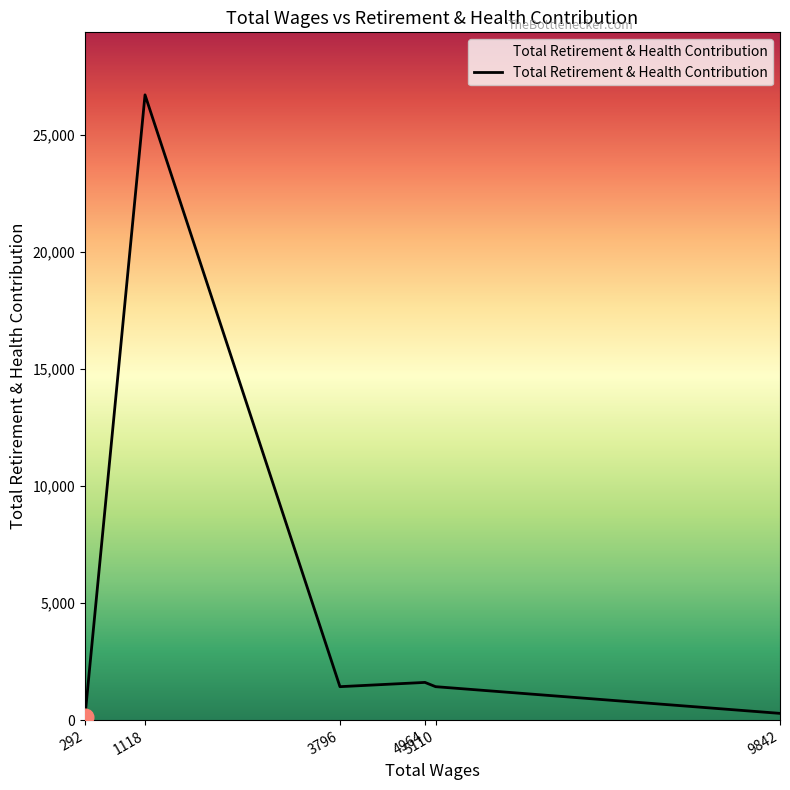

What is the average value?

5261